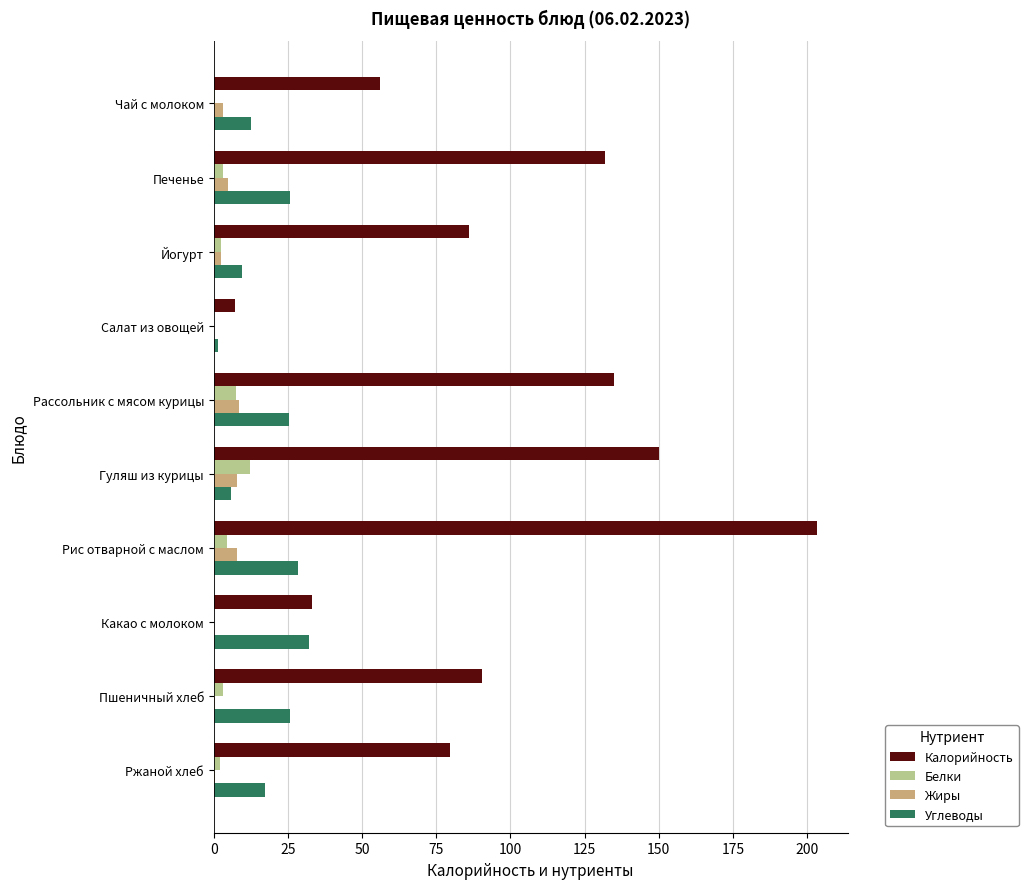

At which category does the chart reach its peak across all series?

Рис отварной с маслом